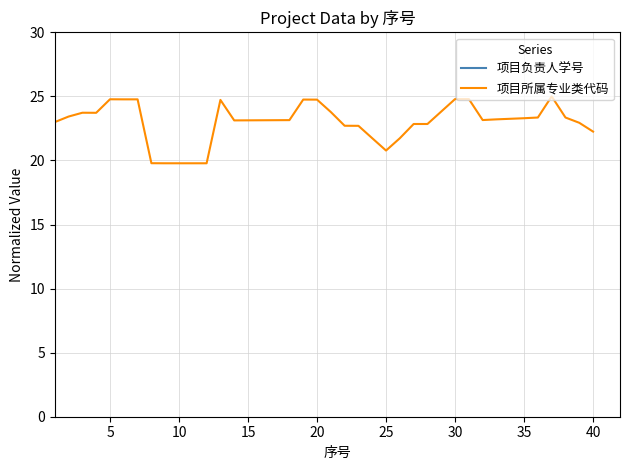

How many values in the 项目负责人学号 series are below 681?

18